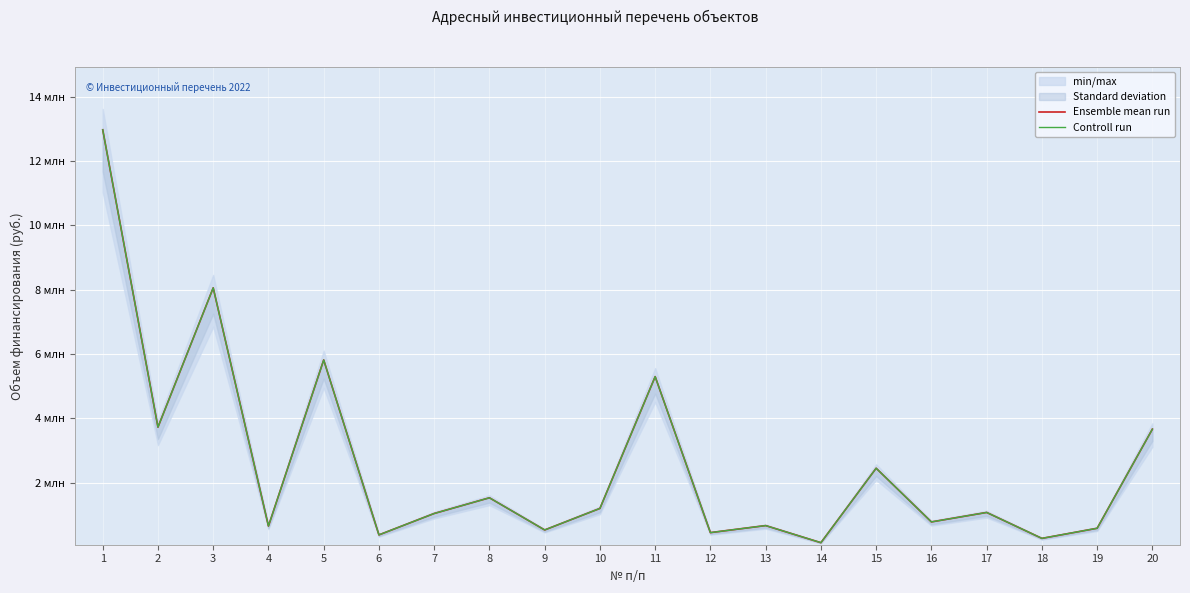

At 17, list the series in order from largest to smallest.

Ensemble mean run, Controll run